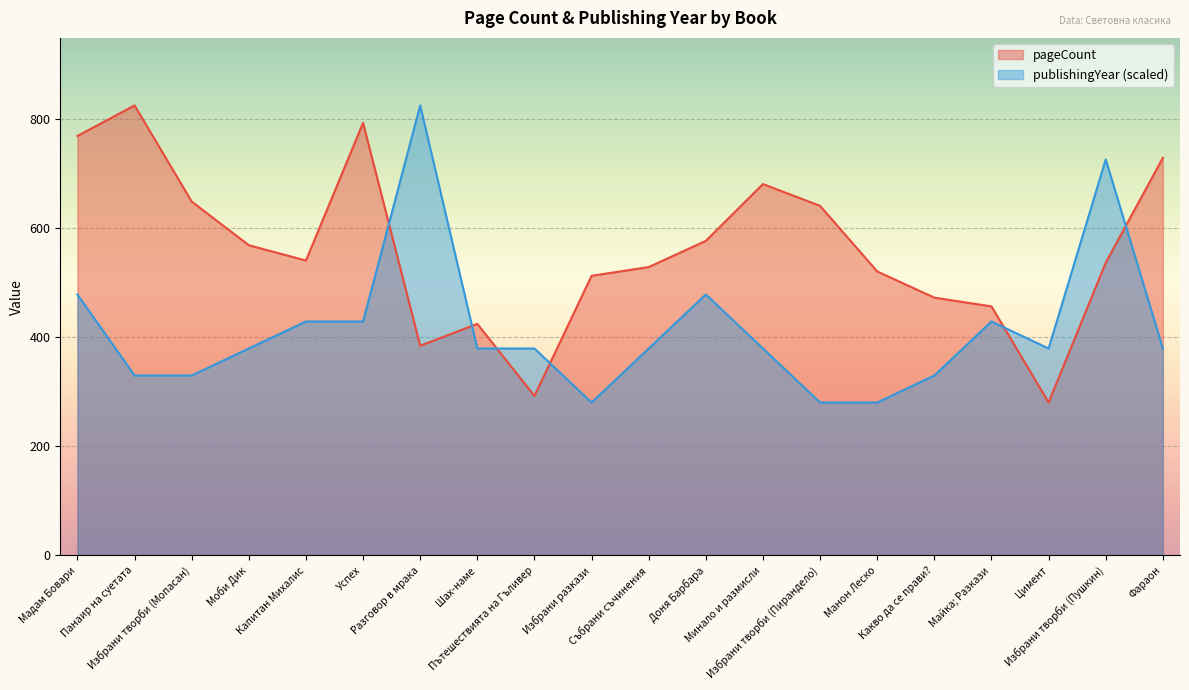

At which category is the sum across all series the highest?

Избрани творби (Пушкин)